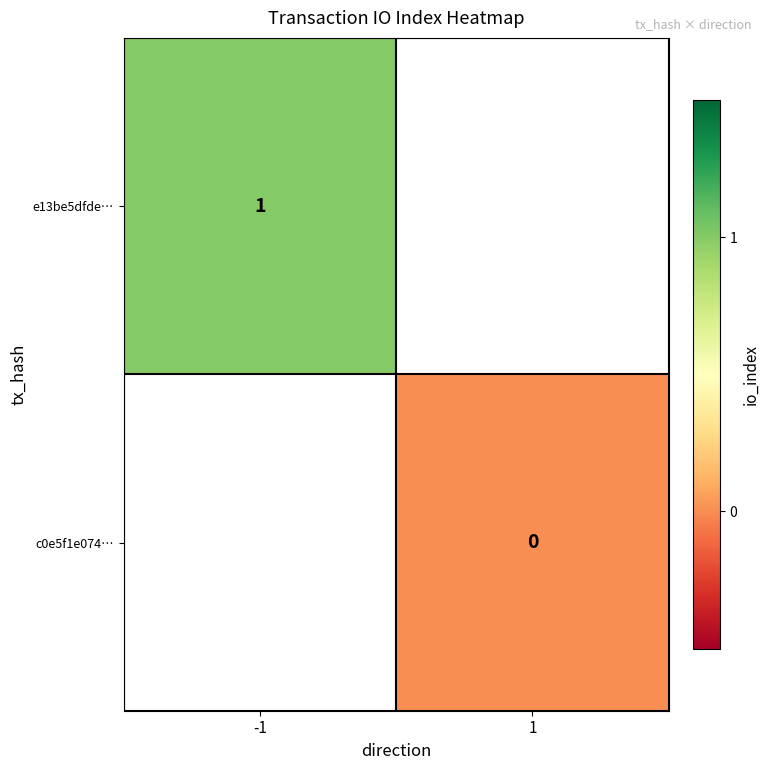

The e13be5dfde… series shows 0 at -1. True or false?

False